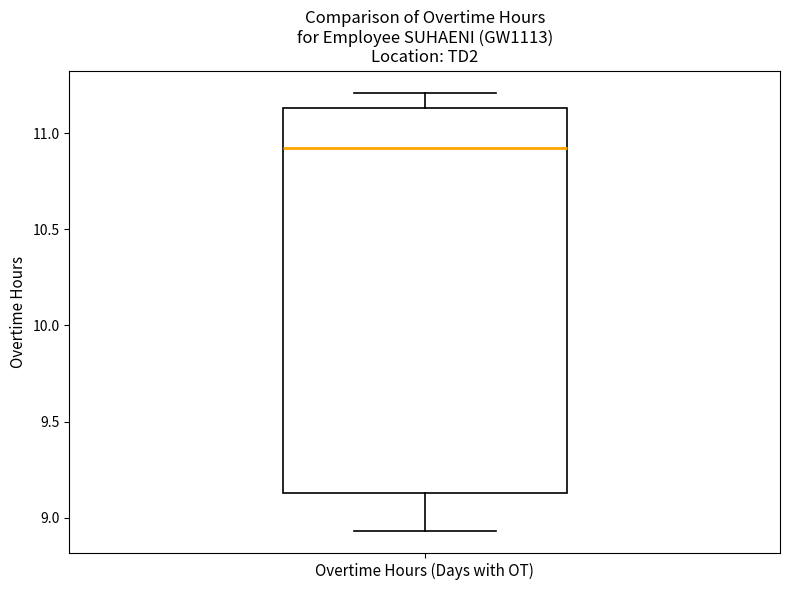

Read this box plot against the y-axis: the position of the median line, the range covered by the box, and the ends of both whiskers. The values are not printed on the chart, so give them approximately, as read against the axis.

median 10.90, box 9.15 to 11.15, whiskers 8.95 to 11.20